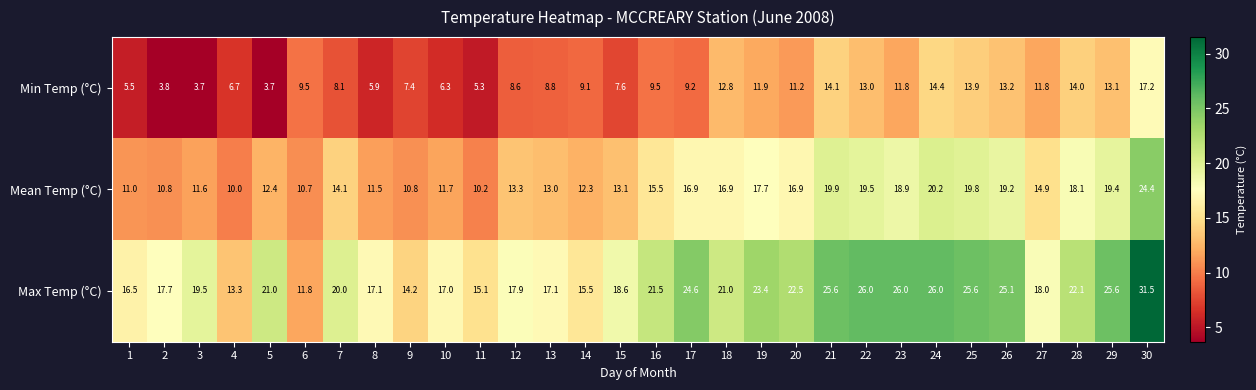

At how many categories does at least one series exceed 10?

30